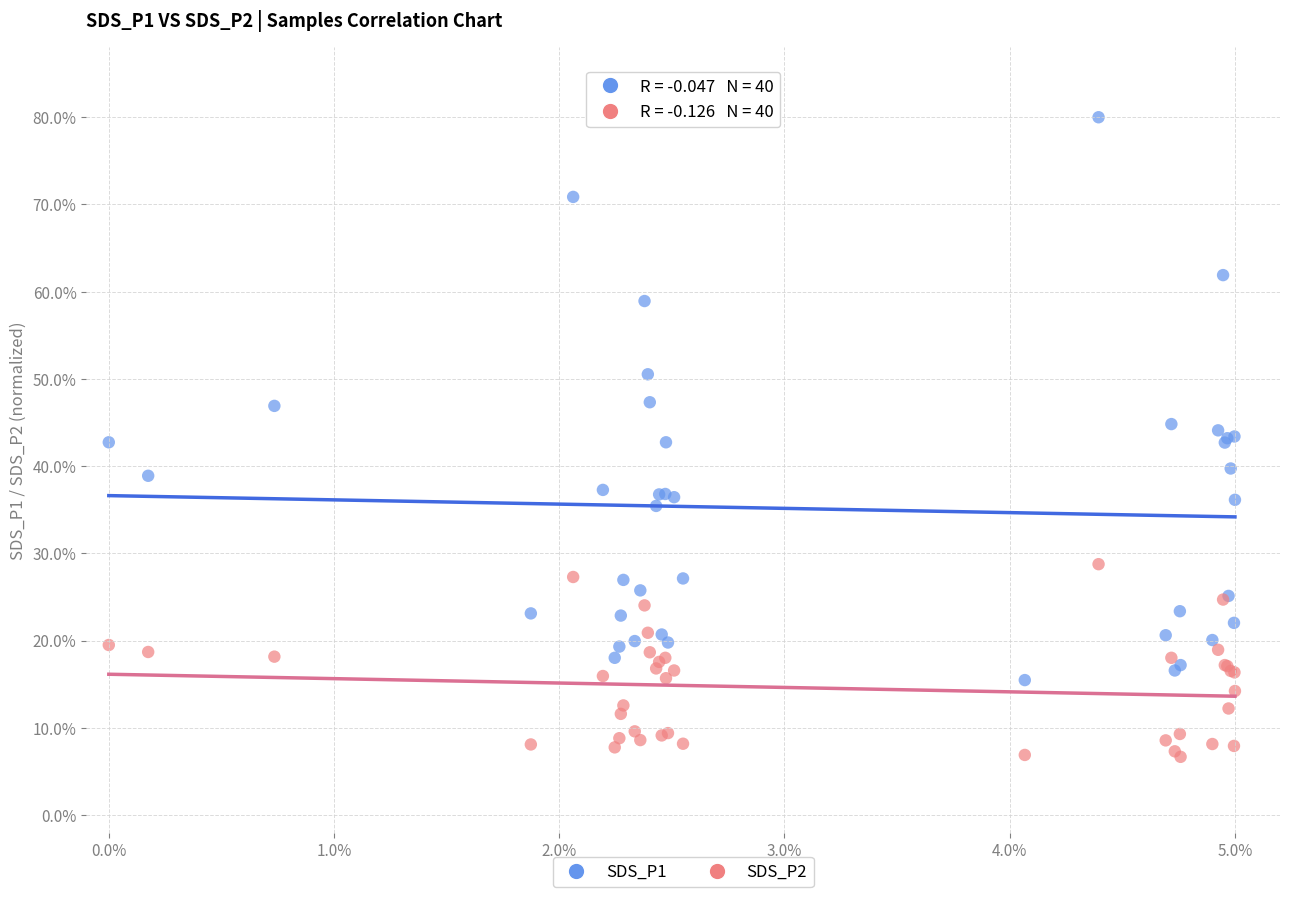

Which series contains the highest Y value?

SDS_P1